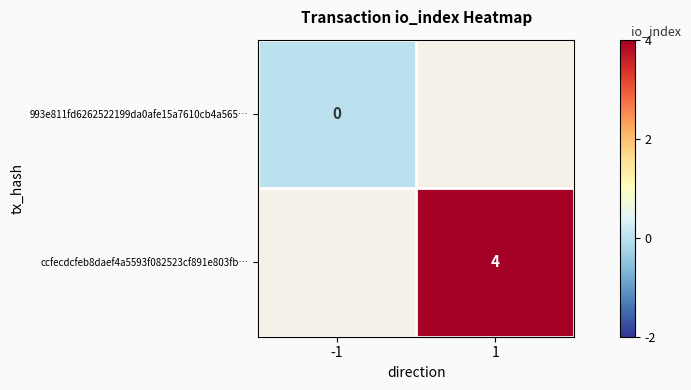

The ccfecdcfeb8daef4a5593f082523cf891e803fb… series shows 3 at 1. True or false?

False